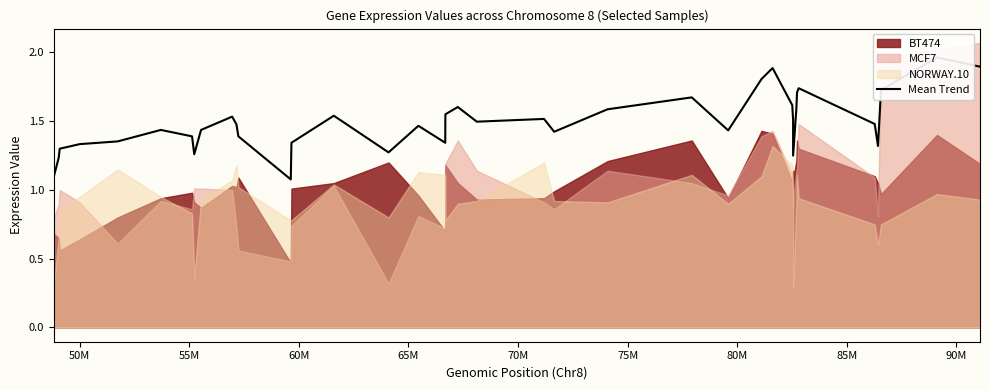

What is the sum of all values?

58.1